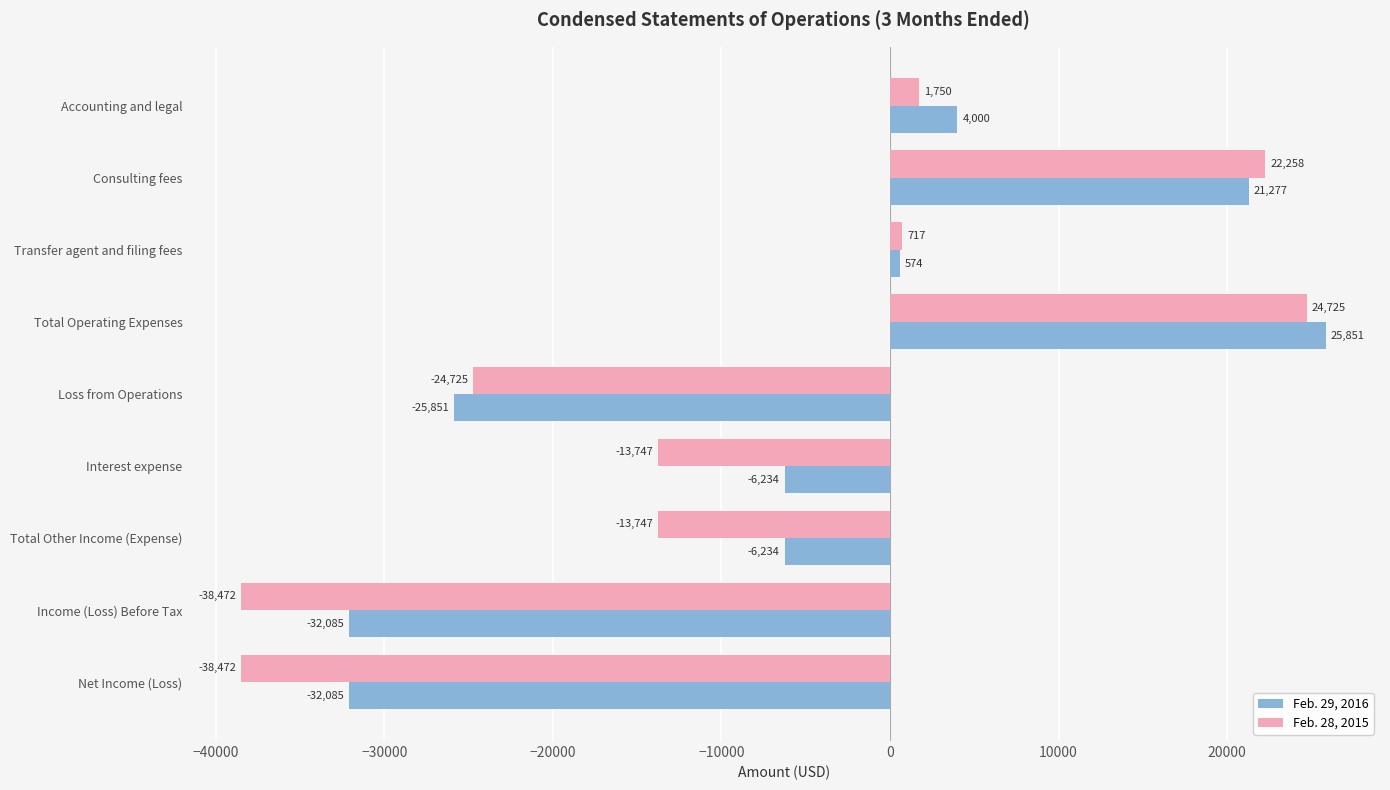

What is the approximate value of Feb. 29, 2016 at Net Income (Loss)?

-32085